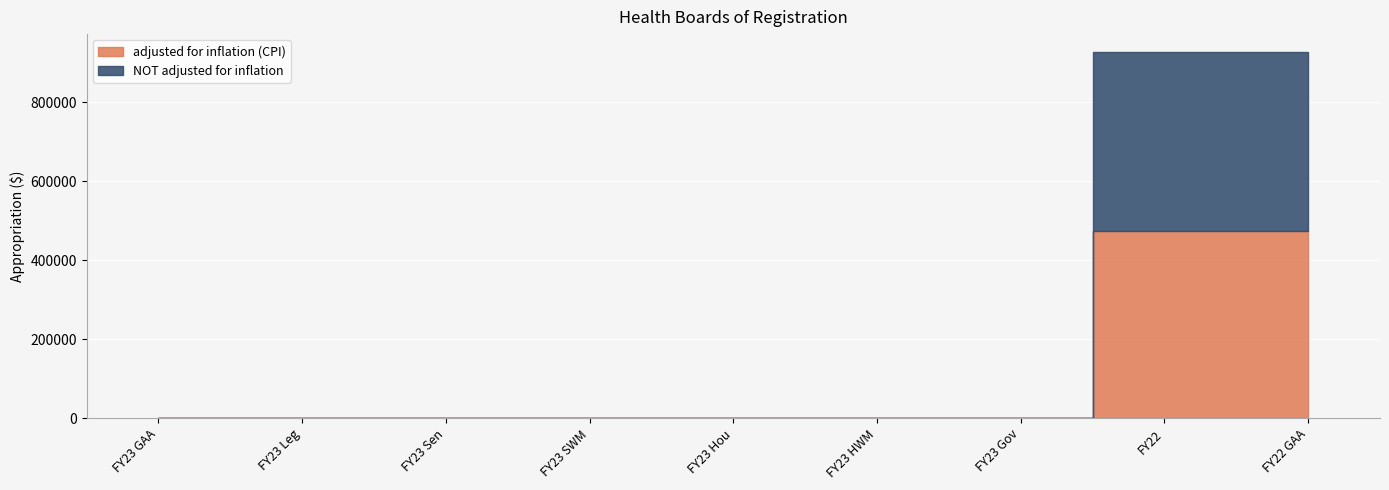

What is the label of the 5th point from the right?

FY23 Hou